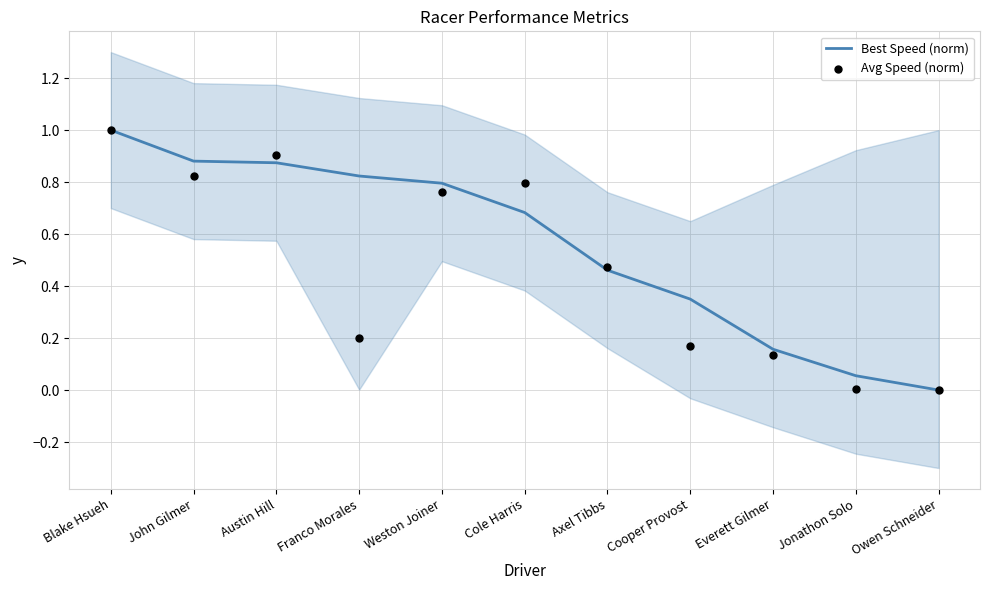

What are all the series names shown in the legend?

Best Speed (norm), Avg Speed (norm)